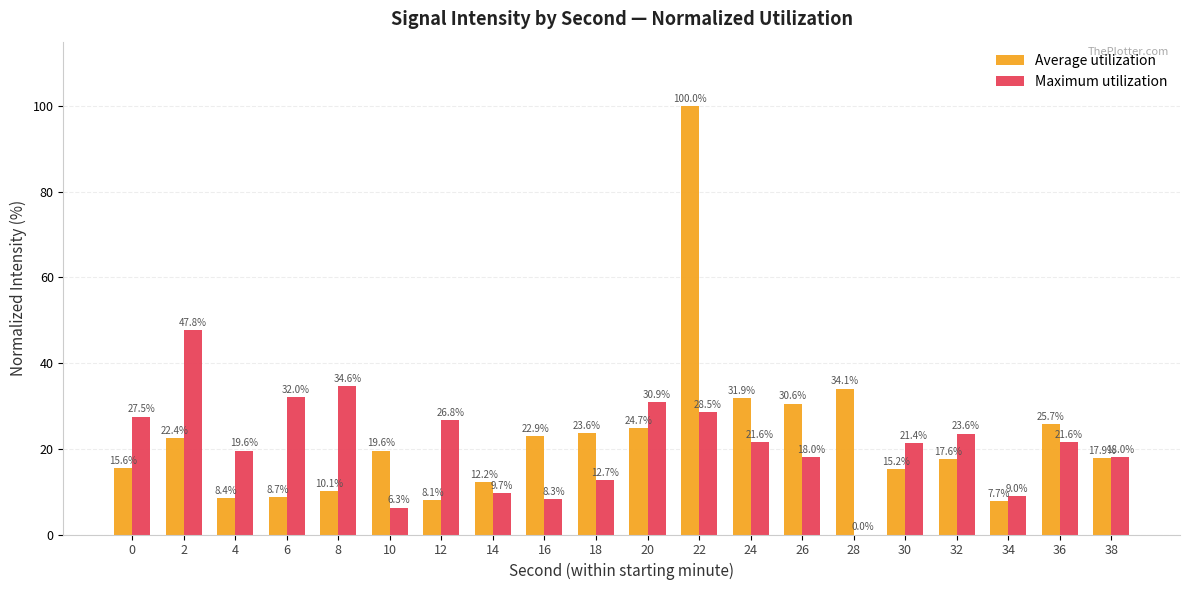

What is the highest value of the Maximum utilization series?

47.8